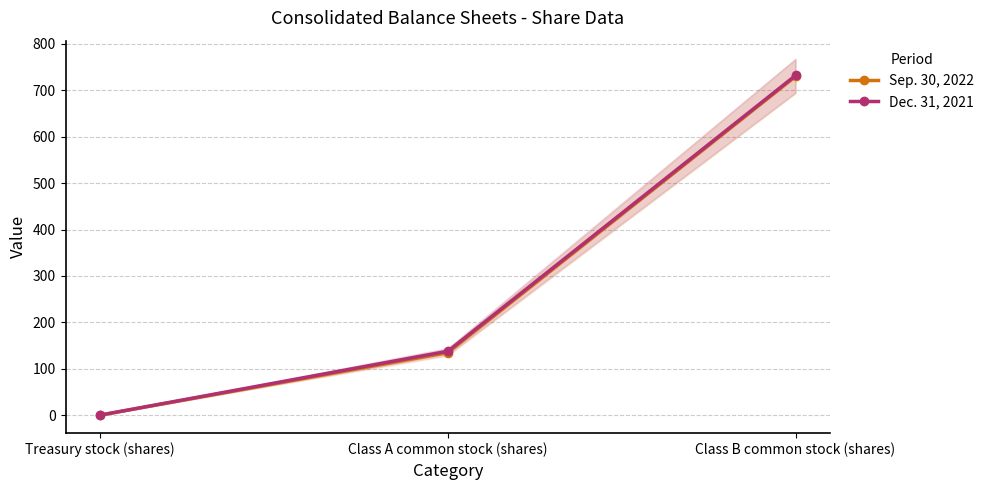

How many values in the Sep. 30, 2022 series exceed 135?

1